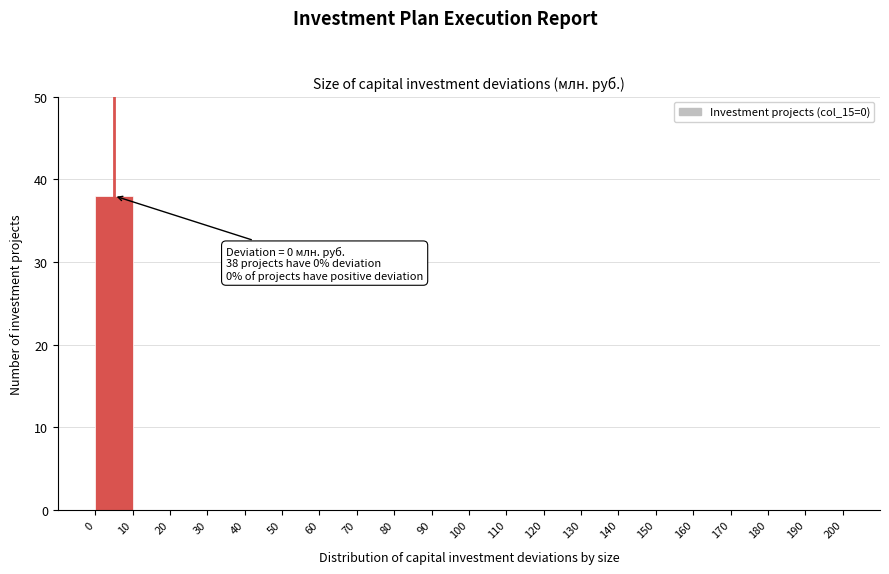

Reading right to left, transcribe all the data shown in this chart.

190=0	180=0	170=0	160=0	150=0	140=0	130=0	120=0	110=0	100=0	90=0	80=0	70=0	60=0	50=0	40=0	30=0	20=0	10=0	0=38